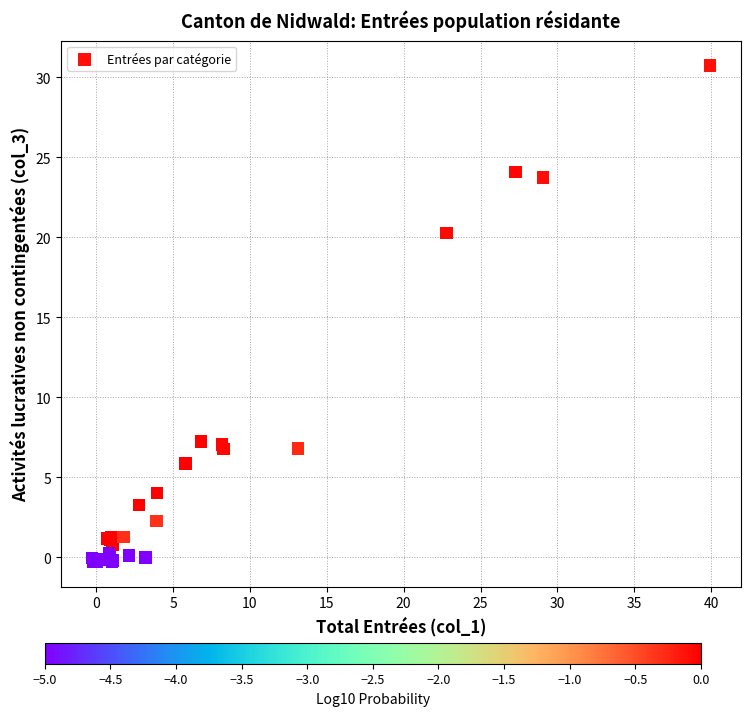

What Y value in the scatter plot is closest to 15?

20.3